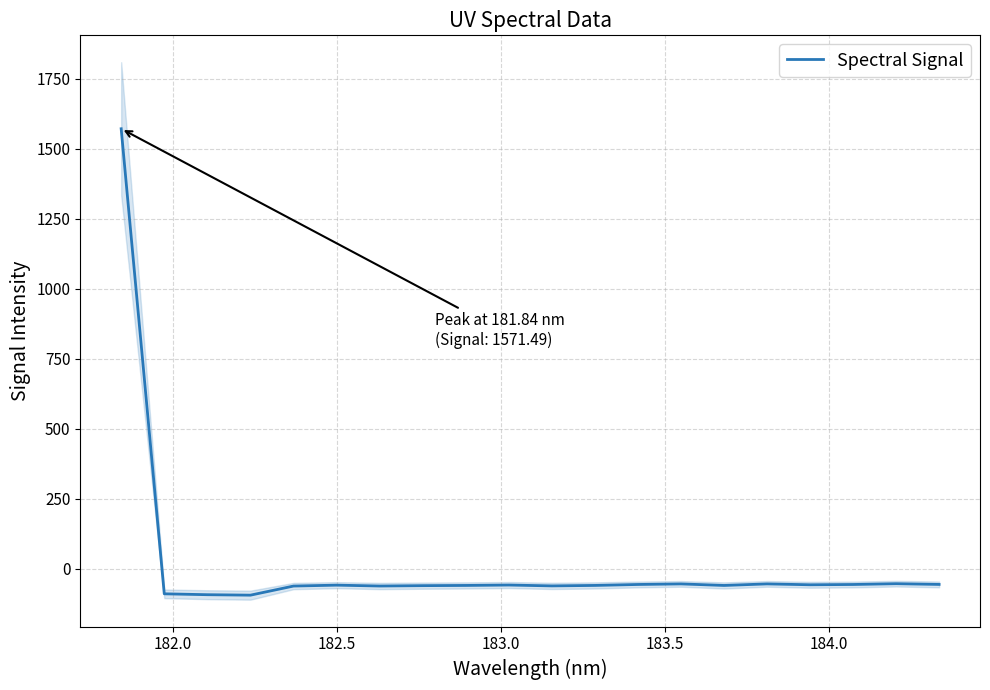

How many points are higher than both their immediate neighbors (excluding endpoints)?

5